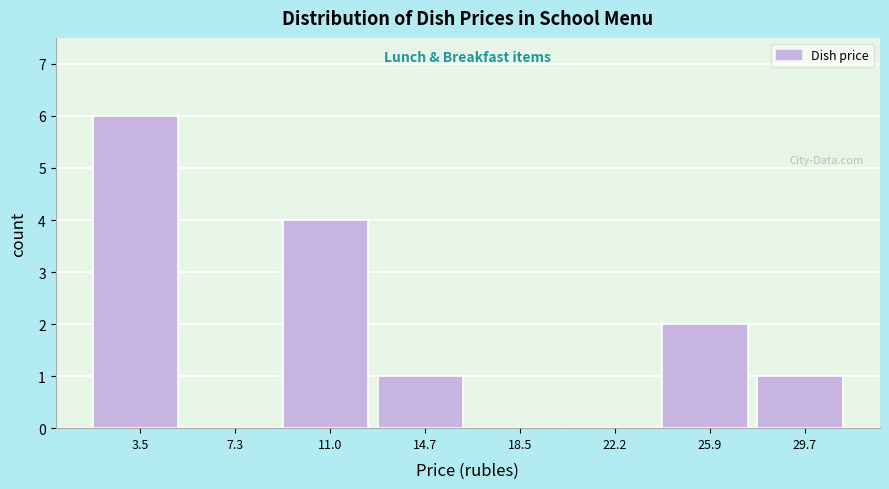

How tall is the bar that spans 1.5 to 5.5 on the x-axis? Neither the bar edges nor the heights are printed on the chart, so give them approximately, as read against the axes.

6